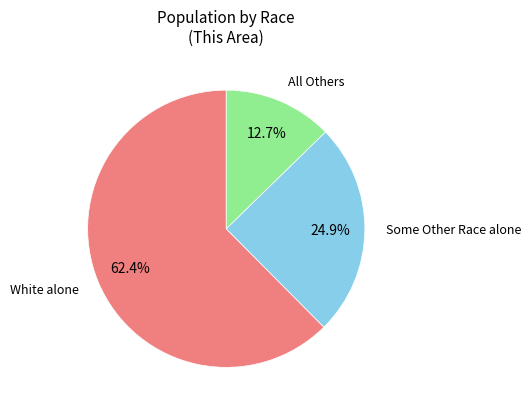

Is there any slice that represents more than half of the pie?

Yes